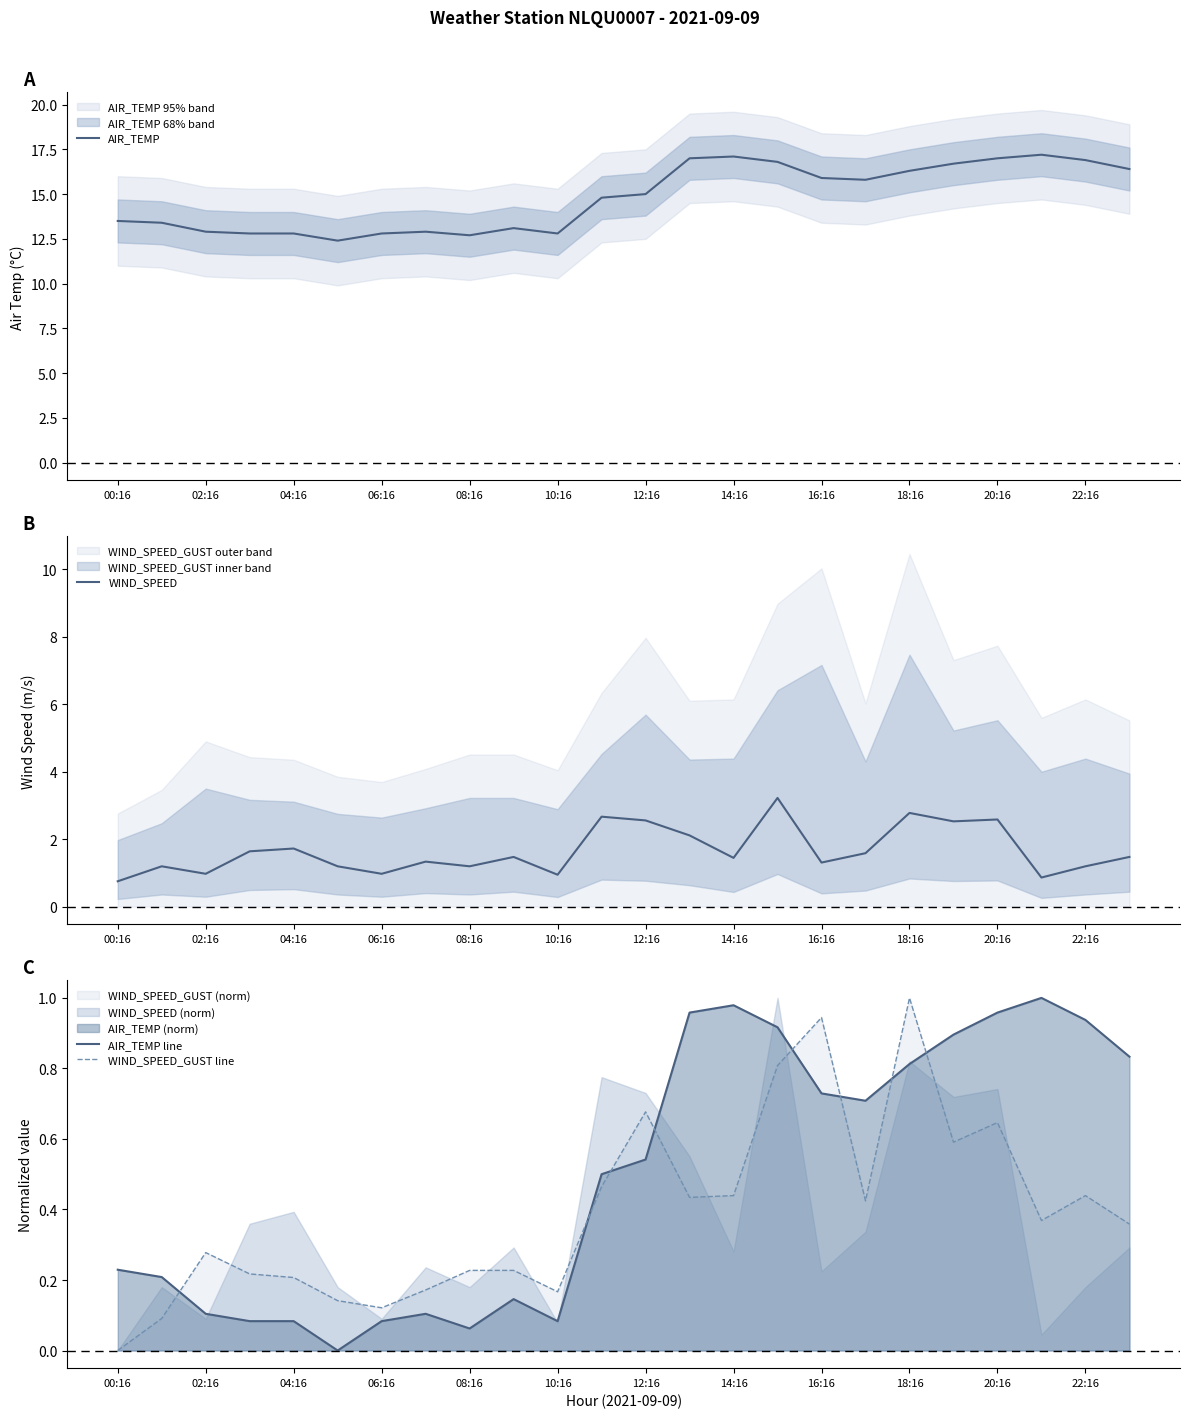

True or false: AIR_TEMP line and WIND_SPEED_GUST line cross at least once.

True